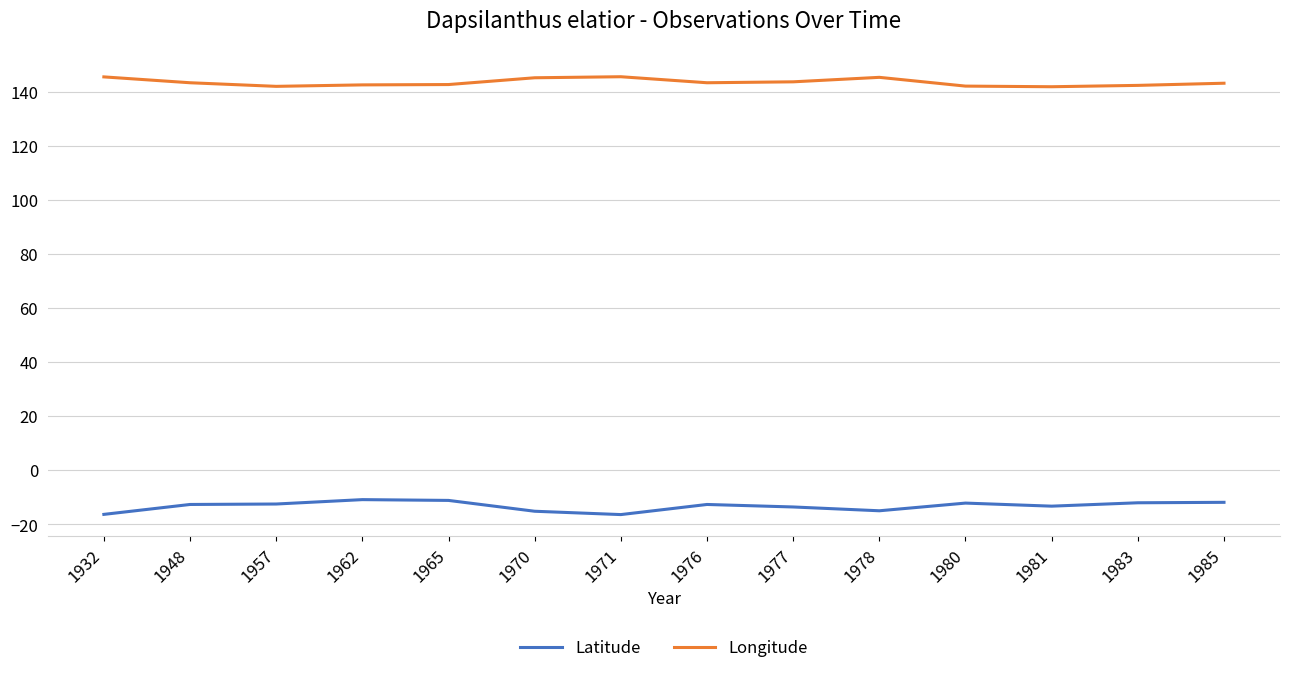

True or false: Longitude and Latitude cross at least once.

False